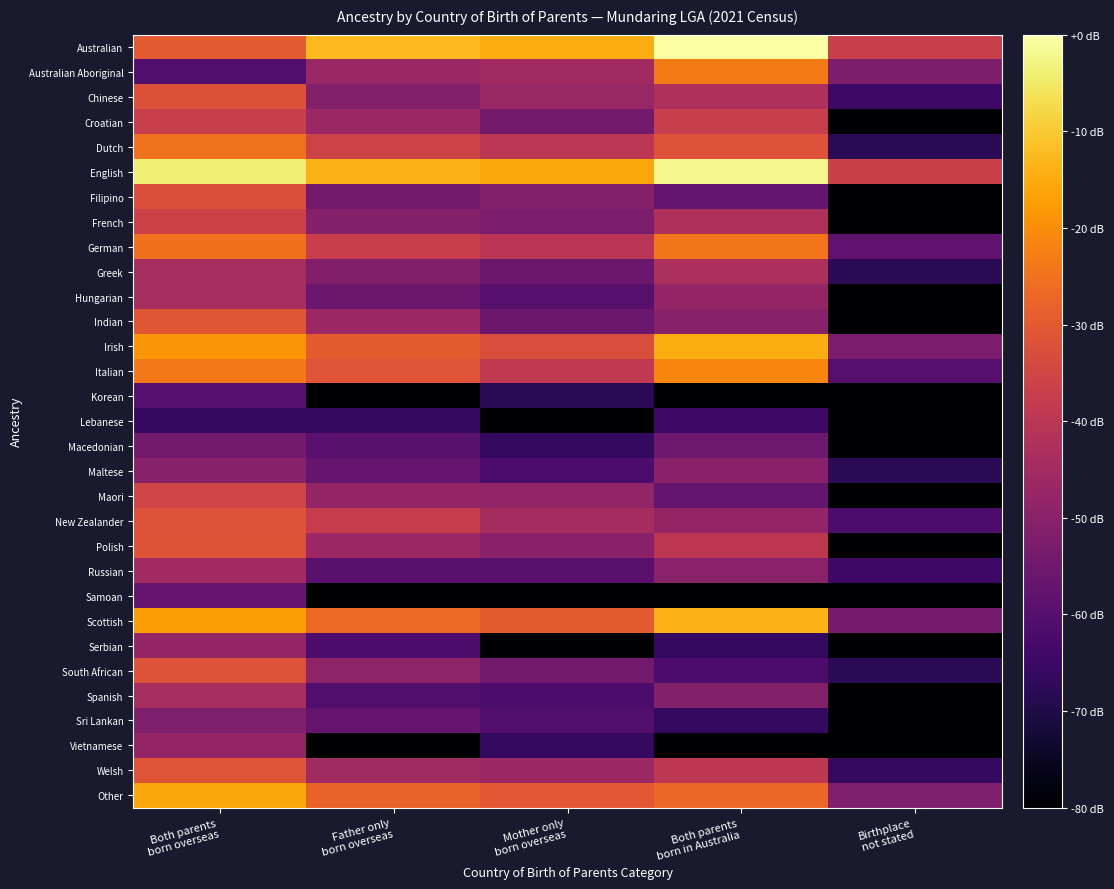

Reading left to right, list all the values displayed in this chart.

Australian: Both parents
born overseas=2.5	Father only
born overseas=3.4	Mother only
born overseas=3.2	Both parents
born in Australia=4.0	Birthplace
not stated=2.1
Australian Aboriginal: Both parents
born overseas=1.0	Father only
born overseas=1.7	Mother only
born overseas=1.7	Both parents
born in Australia=2.8	Birthplace
not stated=1.4
Chinese: Both parents
born overseas=2.4	Father only
born overseas=1.4	Mother only
born overseas=1.6	Both parents
born in Australia=1.9	Birthplace
not stated=0.8
Croatian: Both parents
born overseas=2.1	Father only
born overseas=1.7	Mother only
born overseas=1.3	Both parents
born in Australia=2.1	Birthplace
not stated=0.0
Dutch: Both parents
born overseas=2.7	Father only
born overseas=2.2	Mother only
born overseas=2.0	Both parents
born in Australia=2.4	Birthplace
not stated=0.6
English: Both parents
born overseas=3.8	Father only
born overseas=3.3	Mother only
born overseas=3.2	Both parents
born in Australia=3.9	Birthplace
not stated=2.2
Filipino: Both parents
born overseas=2.4	Father only
born overseas=1.3	Mother only
born overseas=1.5	Both parents
born in Australia=1.1	Birthplace
not stated=0.0
French: Both parents
born overseas=2.2	Father only
born overseas=1.5	Mother only
born overseas=1.4	Both parents
born in Australia=1.9	Birthplace
not stated=0.0
German: Both parents
born overseas=2.7	Father only
born overseas=2.1	Mother only
born overseas=2.0	Both parents
born in Australia=2.8	Birthplace
not stated=1.1
Greek: Both parents
born overseas=1.8	Father only
born overseas=1.4	Mother only
born overseas=1.2	Both parents
born in Australia=1.8	Birthplace
not stated=0.6
Hungarian: Both parents
born overseas=1.8	Father only
born overseas=1.2	Mother only
born overseas=1.0	Both parents
born in Australia=1.6	Birthplace
not stated=0.0
Indian: Both parents
born overseas=2.5	Father only
born overseas=1.7	Mother only
born overseas=1.2	Both parents
born in Australia=1.5	Birthplace
not stated=0.0
Irish: Both parents
born overseas=3.1	Father only
born overseas=2.5	Mother only
born overseas=2.3	Both parents
born in Australia=3.3	Birthplace
not stated=1.4
Italian: Both parents
born overseas=2.8	Father only
born overseas=2.4	Mother only
born overseas=2.0	Both parents
born in Australia=2.9	Birthplace
not stated=1.0
Korean: Both parents
born overseas=1.0	Father only
born overseas=0.0	Mother only
born overseas=0.6	Both parents
born in Australia=0.0	Birthplace
not stated=0.0
Lebanese: Both parents
born overseas=0.7	Father only
born overseas=0.7	Mother only
born overseas=0.0	Both parents
born in Australia=0.8	Birthplace
not stated=0.0
Macedonian: Both parents
born overseas=1.3	Father only
born overseas=1.0	Mother only
born overseas=0.7	Both parents
born in Australia=1.2	Birthplace
not stated=0.0
Maltese: Both parents
born overseas=1.5	Father only
born overseas=1.1	Mother only
born overseas=0.9	Both parents
born in Australia=1.5	Birthplace
not stated=0.6
Maori: Both parents
born overseas=2.2	Father only
born overseas=1.6	Mother only
born overseas=1.6	Both parents
born in Australia=1.1	Birthplace
not stated=0.0
New Zealander: Both parents
born overseas=2.4	Father only
born overseas=2.1	Mother only
born overseas=1.8	Both parents
born in Australia=1.6	Birthplace
not stated=0.9
Polish: Both parents
born overseas=2.4	Father only
born overseas=1.7	Mother only
born overseas=1.5	Both parents
born in Australia=2.0	Birthplace
not stated=0.0
Russian: Both parents
born overseas=1.7	Father only
born overseas=1.0	Mother only
born overseas=1.0	Both parents
born in Australia=1.5	Birthplace
not stated=0.8
Samoan: Both parents
born overseas=1.1	Father only
born overseas=0.0	Mother only
born overseas=0.0	Both parents
born in Australia=0.0	Birthplace
not stated=0.0
Scottish: Both parents
born overseas=3.1	Father only
born overseas=2.7	Mother only
born overseas=2.5	Both parents
born in Australia=3.3	Birthplace
not stated=1.3
Serbian: Both parents
born overseas=1.6	Father only
born overseas=0.9	Mother only
born overseas=0.0	Both parents
born in Australia=0.7	Birthplace
not stated=0.0
South African: Both parents
born overseas=2.4	Father only
born overseas=1.6	Mother only
born overseas=1.3	Both parents
born in Australia=0.9	Birthplace
not stated=0.6
Spanish: Both parents
born overseas=1.8	Father only
born overseas=1.0	Mother only
born overseas=0.9	Both parents
born in Australia=1.4	Birthplace
not stated=0.0
Sri Lankan: Both parents
born overseas=1.4	Father only
born overseas=1.1	Mother only
born overseas=1.0	Both parents
born in Australia=0.7	Birthplace
not stated=0.0
Vietnamese: Both parents
born overseas=1.6	Father only
born overseas=0.0	Mother only
born overseas=0.7	Both parents
born in Australia=0.0	Birthplace
not stated=0.0
Welsh: Both parents
born overseas=2.4	Father only
born overseas=1.7	Mother only
born overseas=1.7	Both parents
born in Australia=2.0	Birthplace
not stated=0.7
Other: Both parents
born overseas=3.2	Father only
born overseas=2.6	Mother only
born overseas=2.5	Both parents
born in Australia=2.6	Birthplace
not stated=1.4